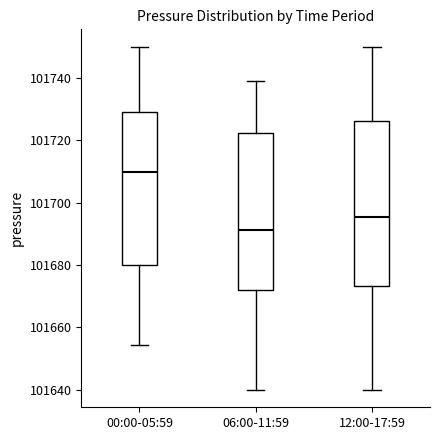

Which box is the tallest, from its lower edge to its upper edge?

12:00-17:59